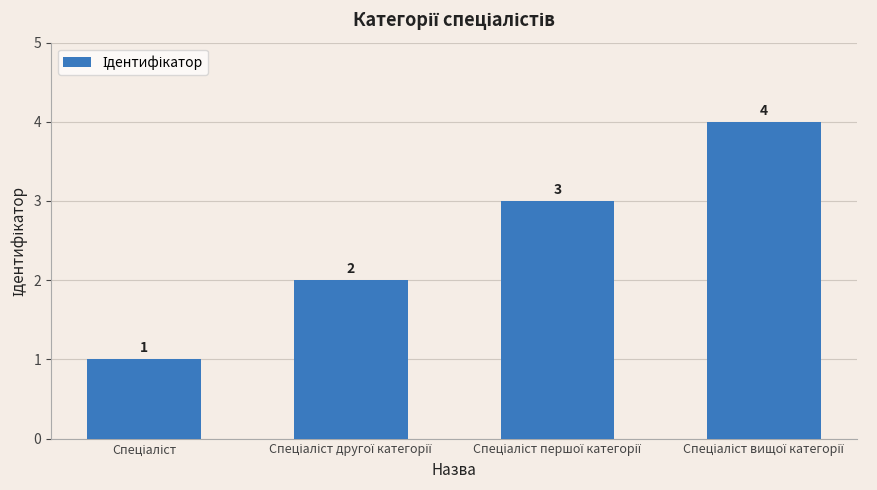

What is the sum of all values?

10